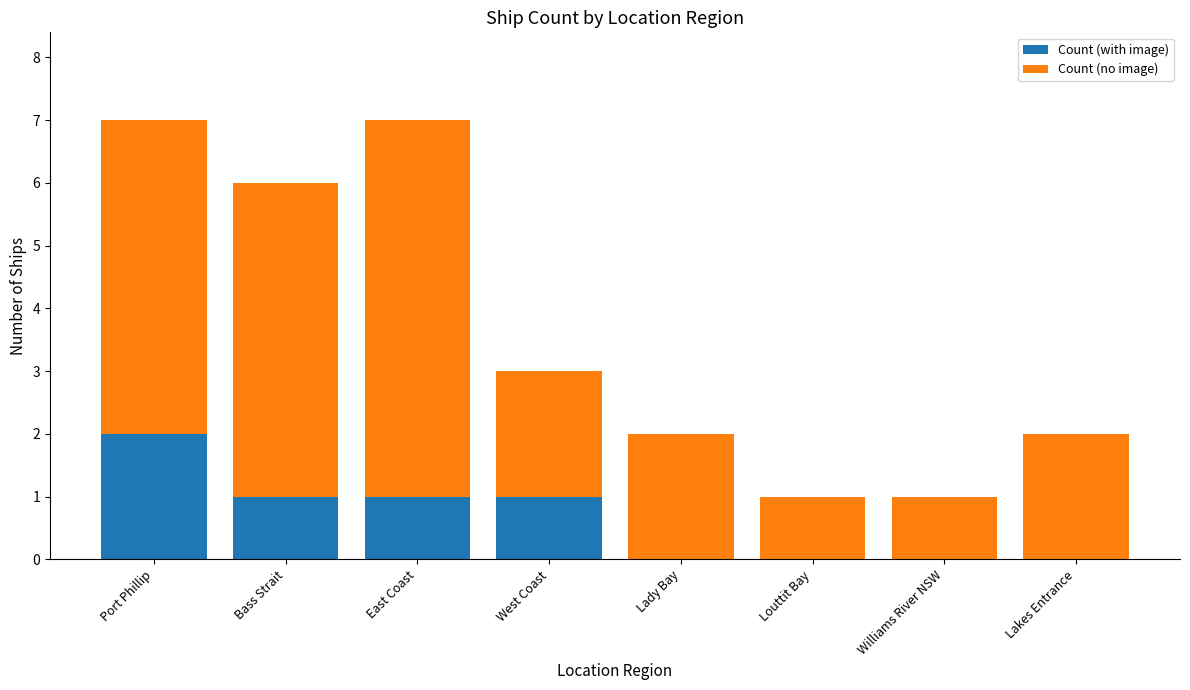

The Count (with image) series shows -1 at Lady Bay. True or false?

False